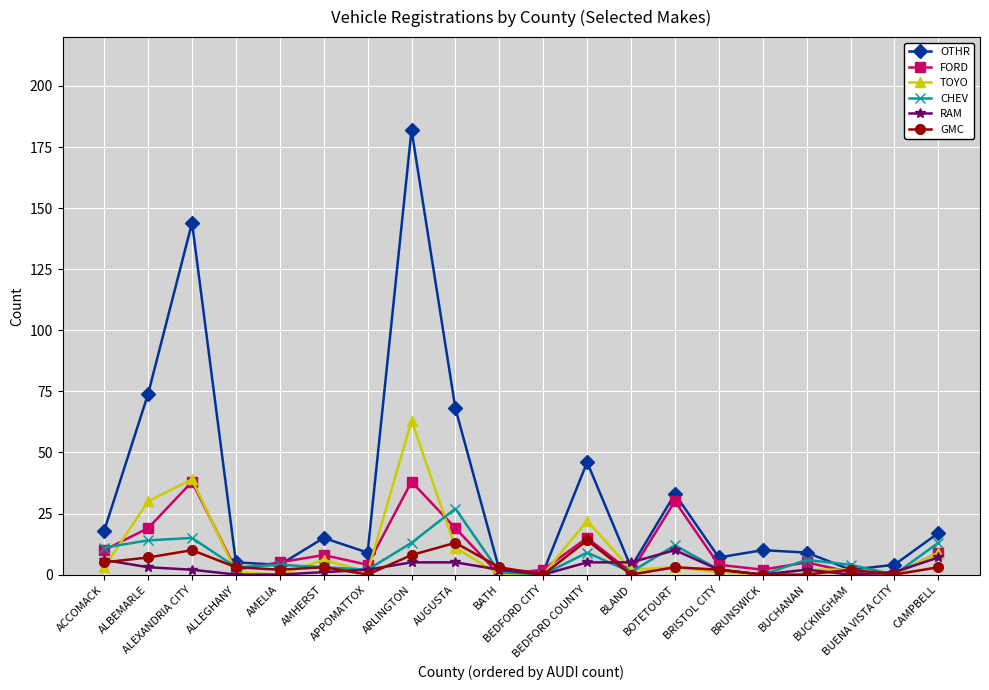

Reading right to left, transcribe all the data shown in this chart.

OTHR: 17	4	2	9	10	7	33	3	46	1	2	68	182	9	15	4	5	144	74	18
FORD: 9	0	1	5	2	4	30	1	15	2	0	19	38	4	8	5	2	38	19	10
TOYO: 9	0	2	2	0	1	3	2	22	0	0	11	63	1	6	0	1	39	30	3
CHEV: 13	0	4	6	0	2	12	1	9	0	1	27	13	2	3	4	3	15	14	11
RAM: 7	1	0	2	0	2	10	5	5	0	2	5	5	2	1	0	0	2	3	6
GMC: 3	0	2	0	0	2	3	0	14	0	3	13	8	0	3	2	3	10	7	5